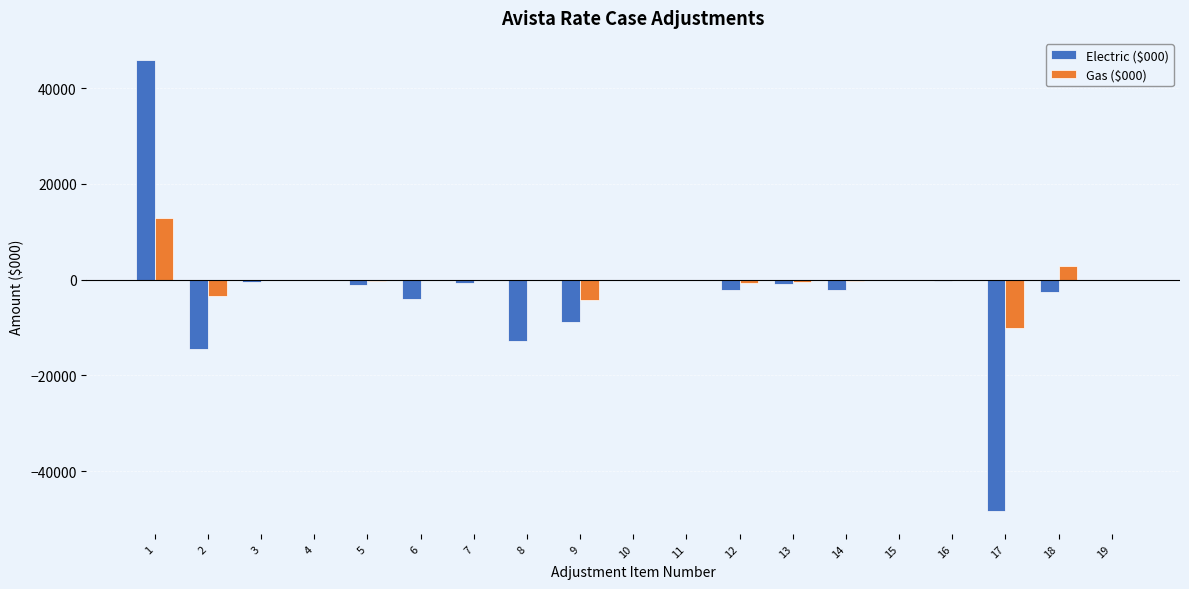

The value of Electric ($000) at 19 is -0.0. True or false?

True